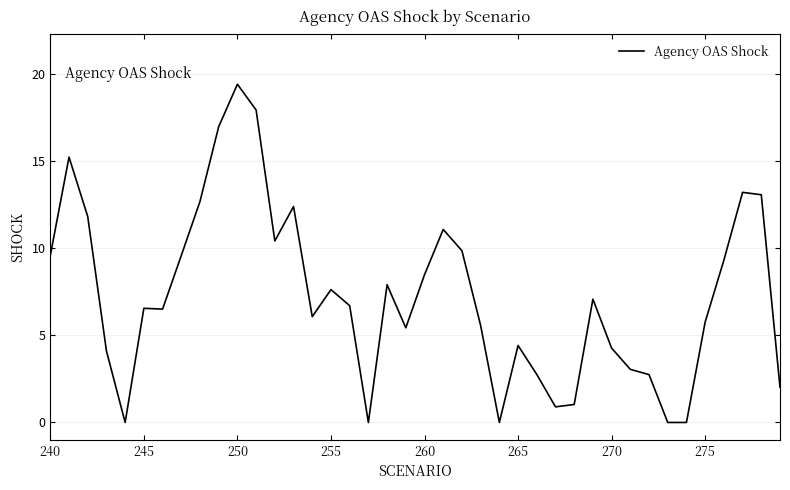

What is the greatest value displayed?

19.4